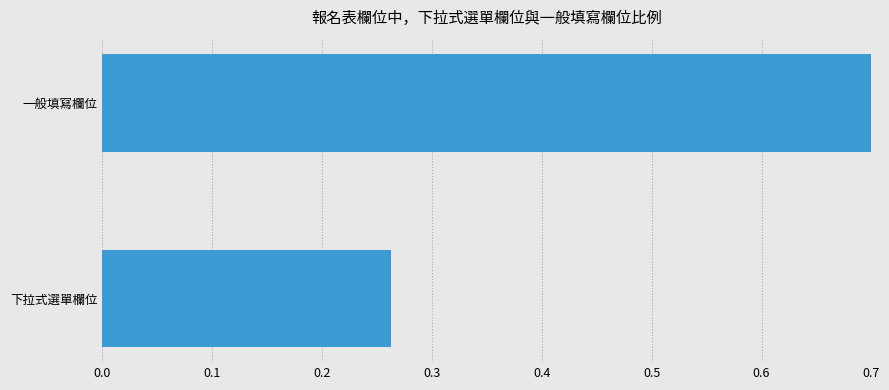

True or false: the data shows 1.2 at 一般填寫欄位.

False